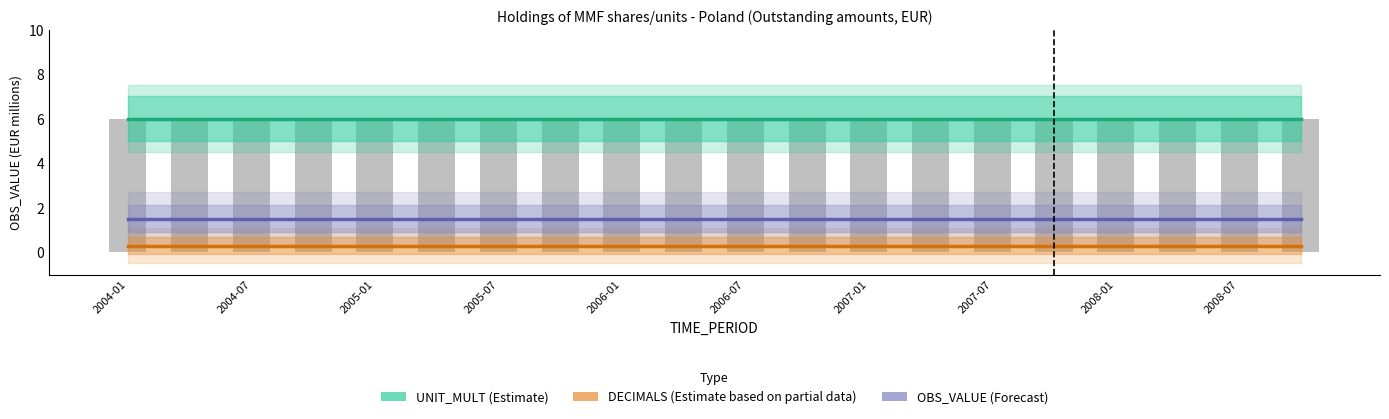

Which series changed the most between 17 and 19?

UNIT_MULT (Estimate)